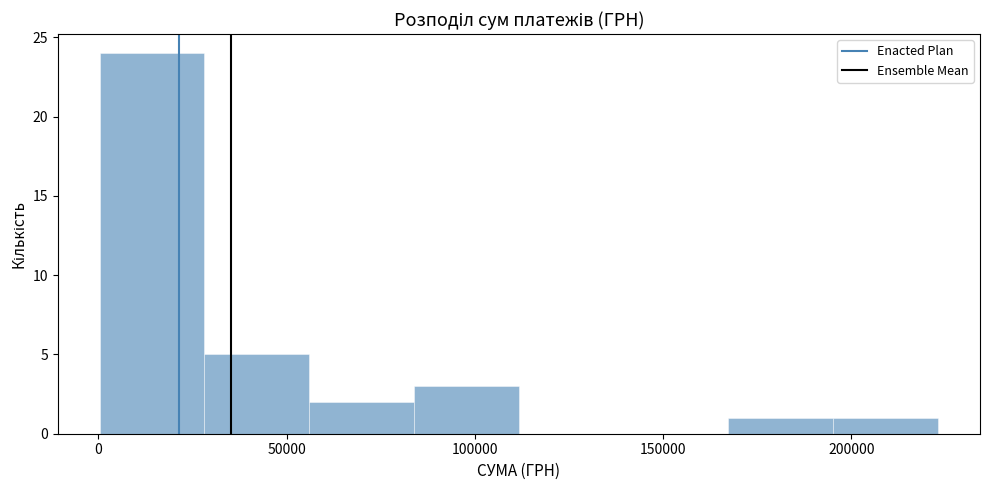

How tall is the bar that spans 0 to 30000 on the x-axis? Neither the bar edges nor the heights are printed on the chart, so give them approximately, as read against the axes.

24